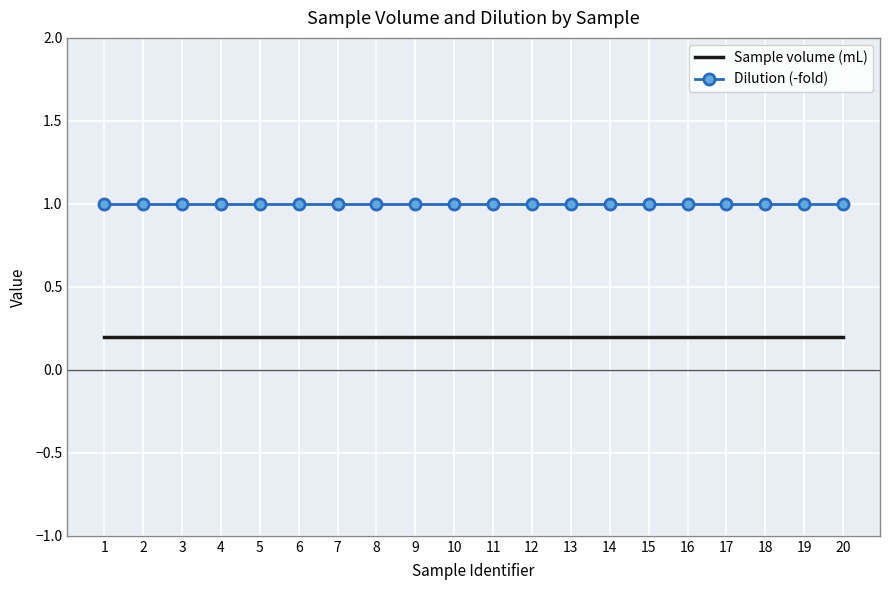

List the series in order of their peak value, highest first.

Dilution (-fold), Sample volume (mL)